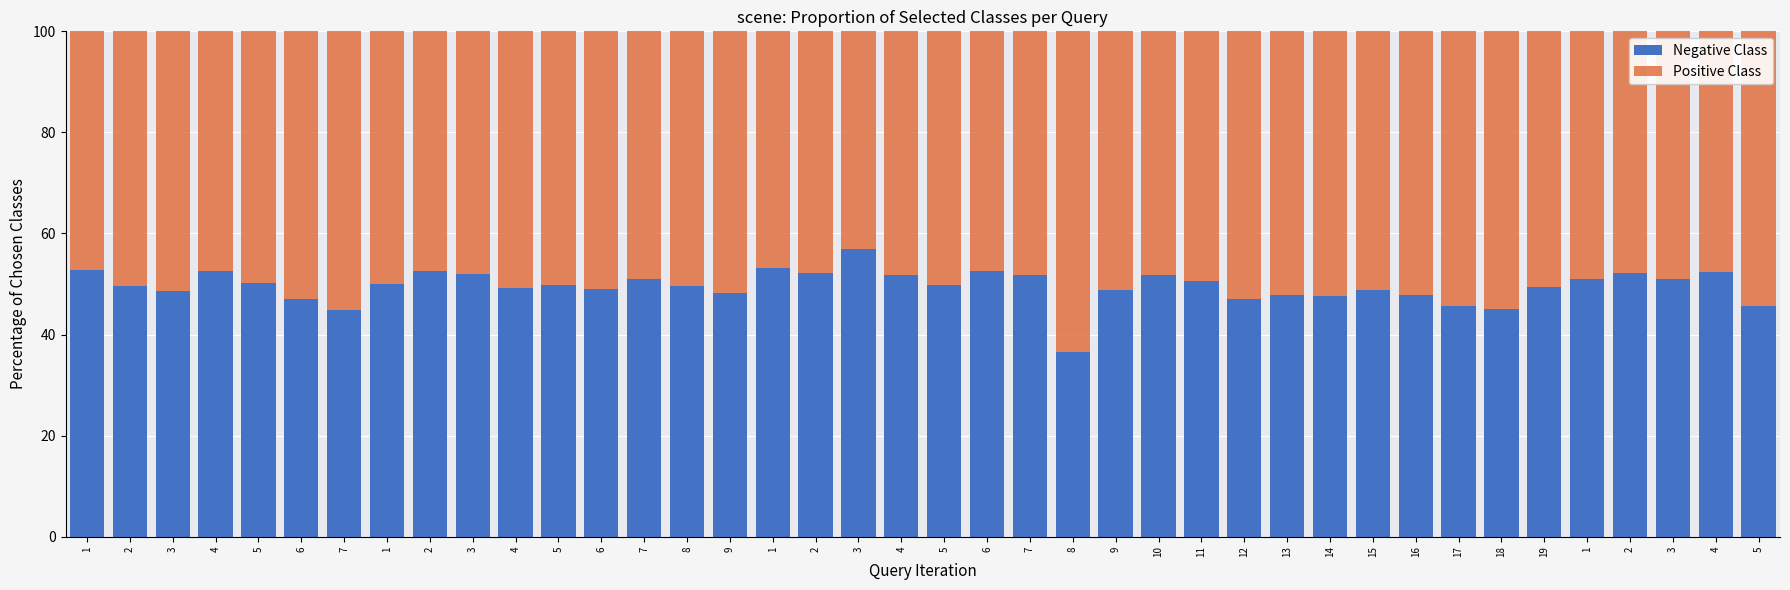

Are the bars horizontal?

No